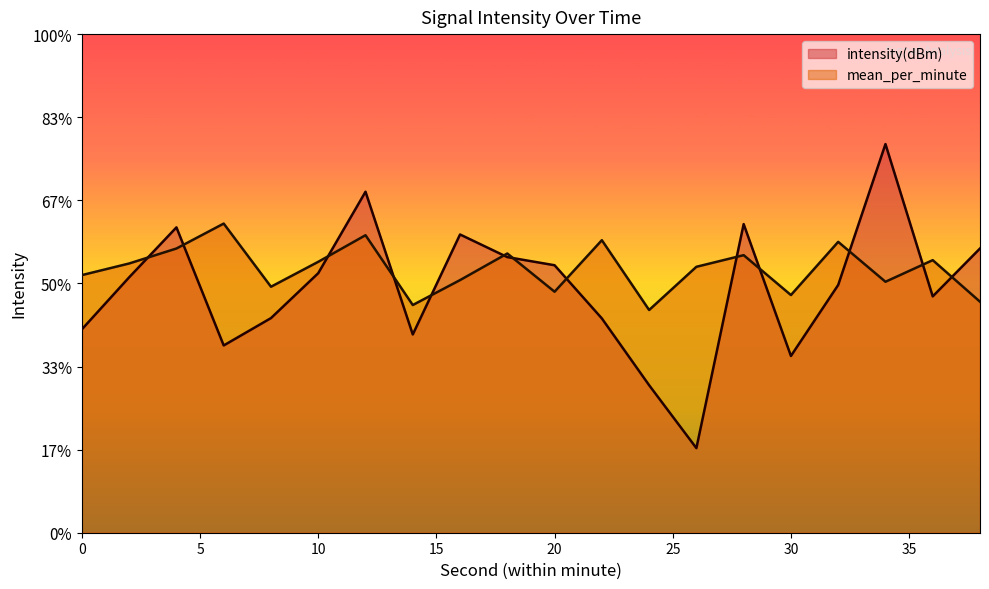

Does the chart have visible grid lines?

No